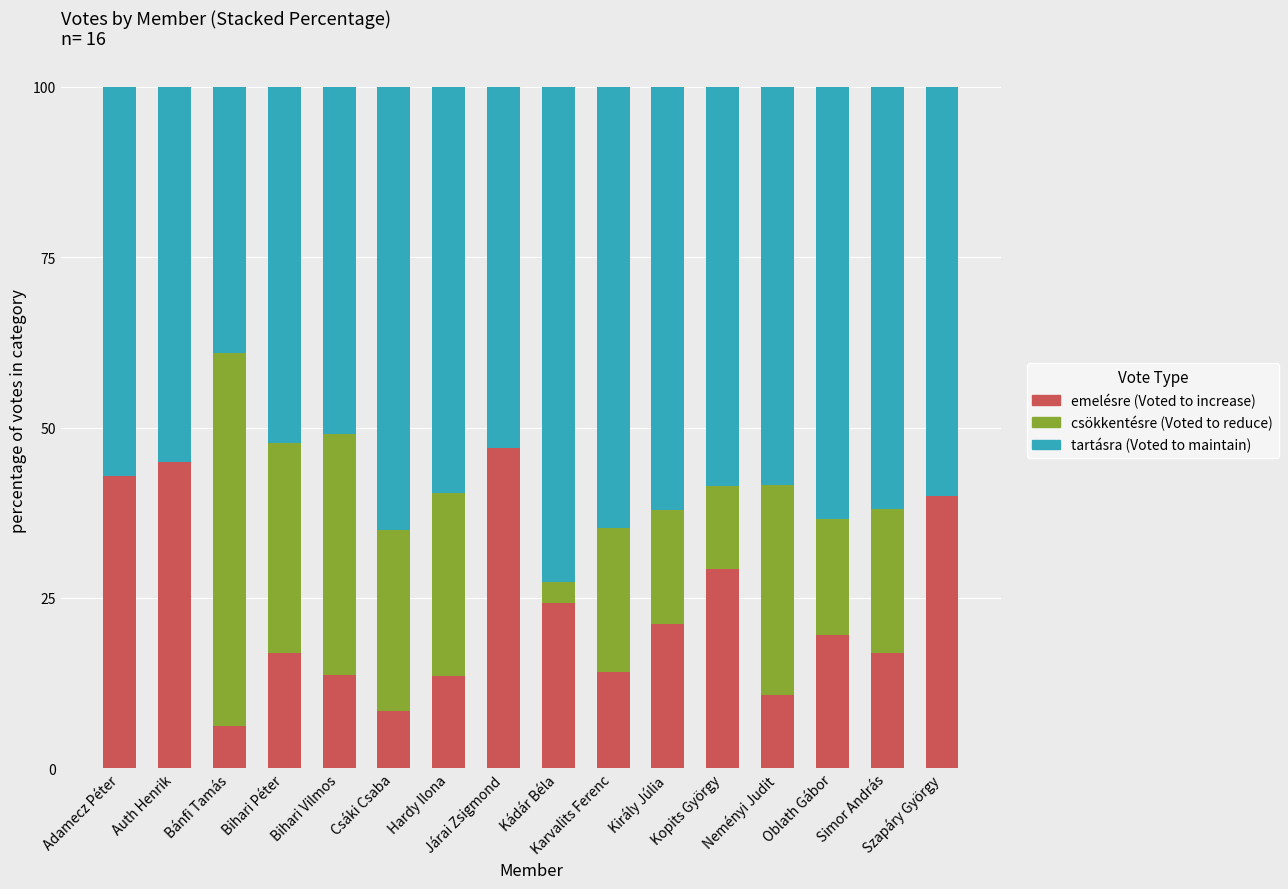

What is the total value across all series at Bihari Vilmos?

100.0